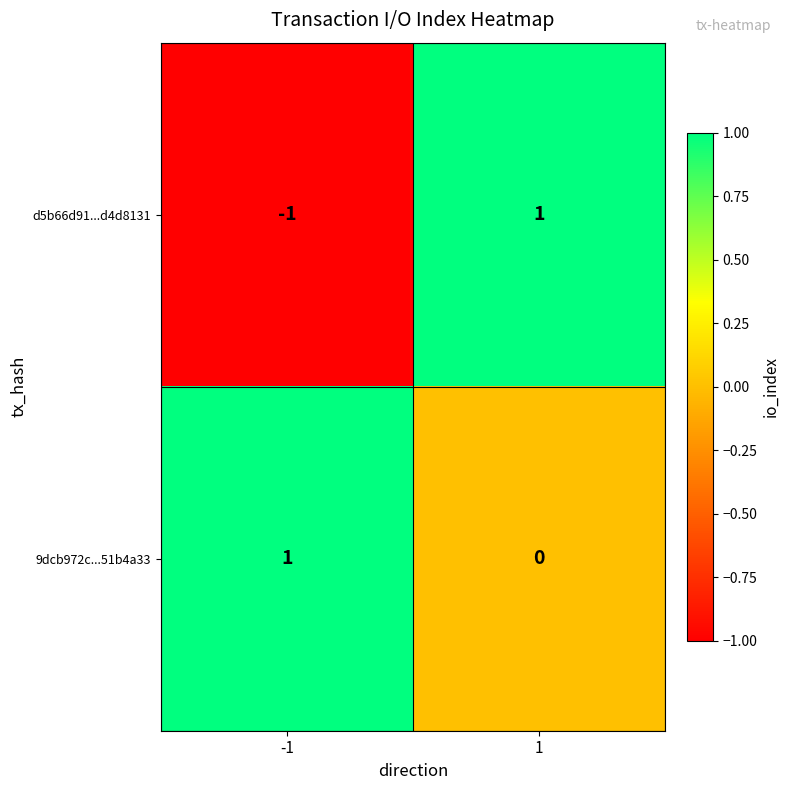

What is the minimum value shown in the chart?

-1